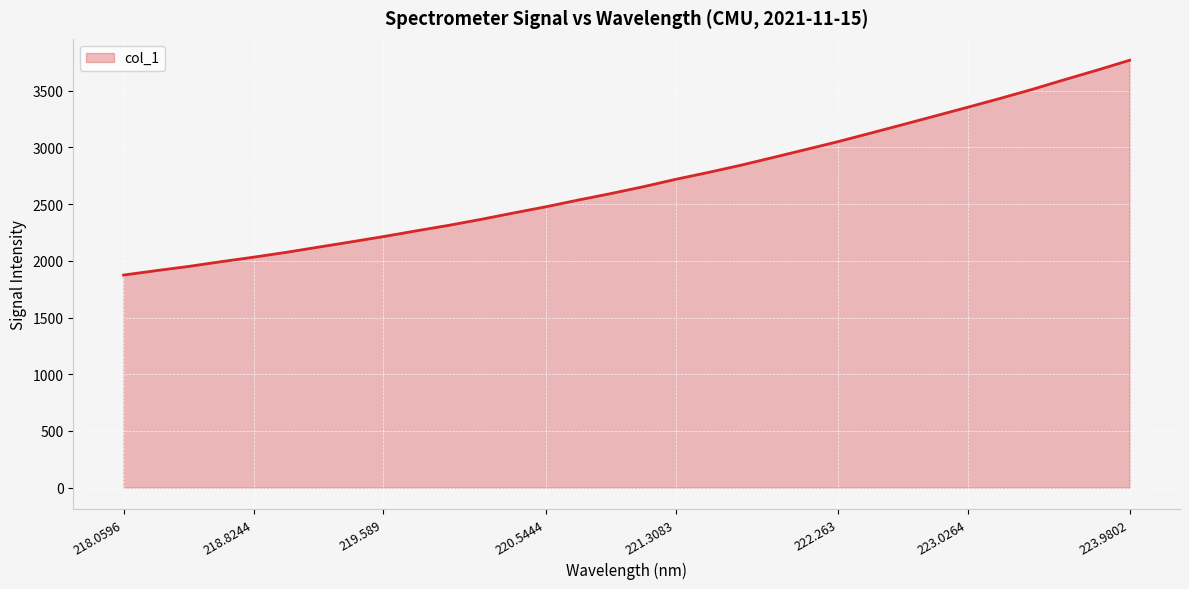

What is the minimum value shown in the chart?

1874.8